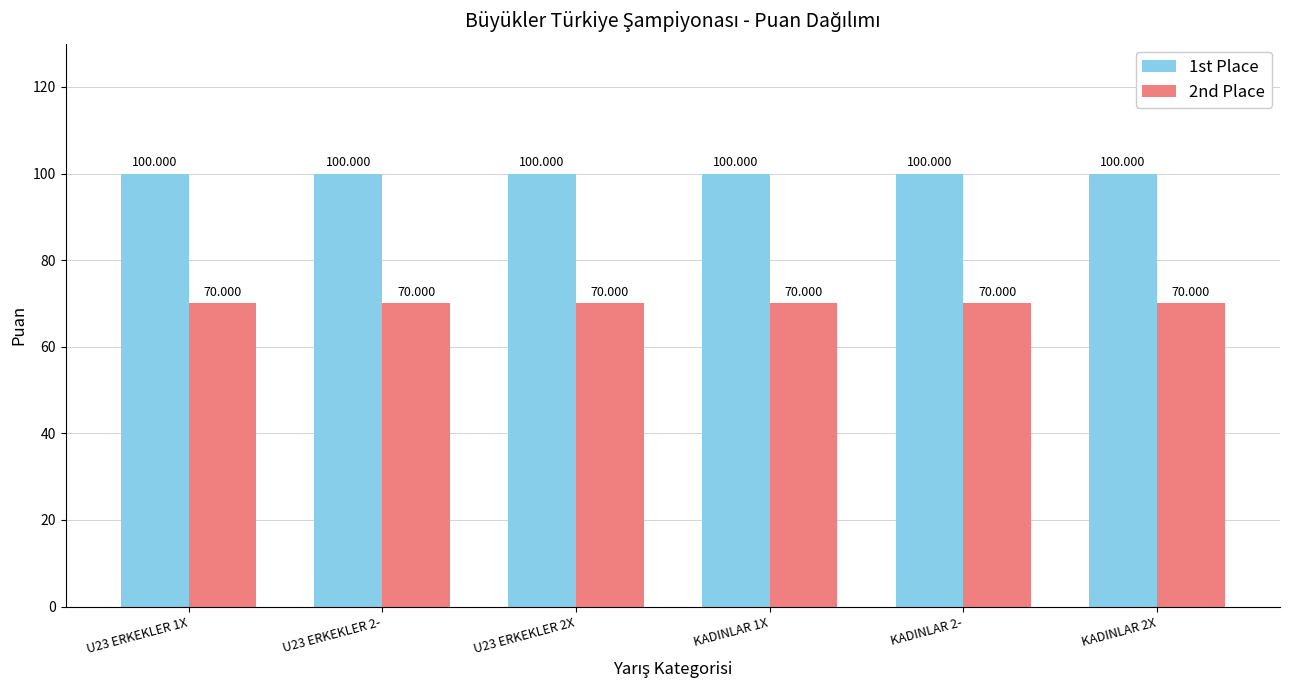

What is the maximum value shown in the chart?

100